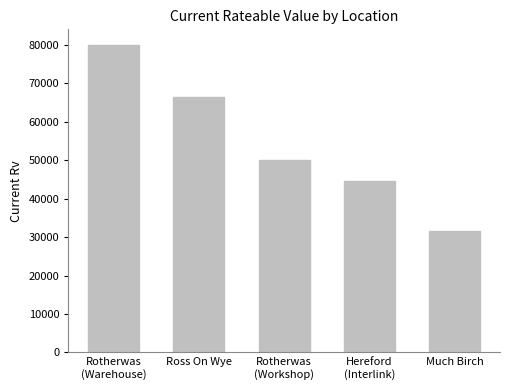

What is the ratio of the value at Much Birch to the value at Rotherwas
(Workshop)?

0.6